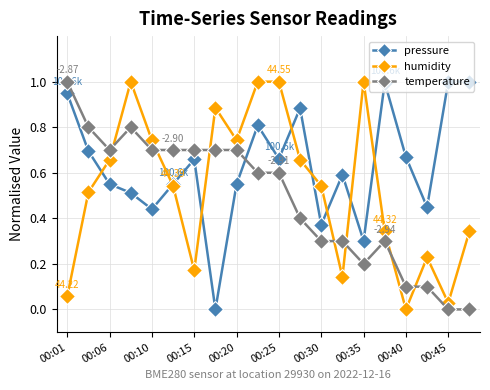

True or false: temperature has more than 1 points higher than both neighbors.

True